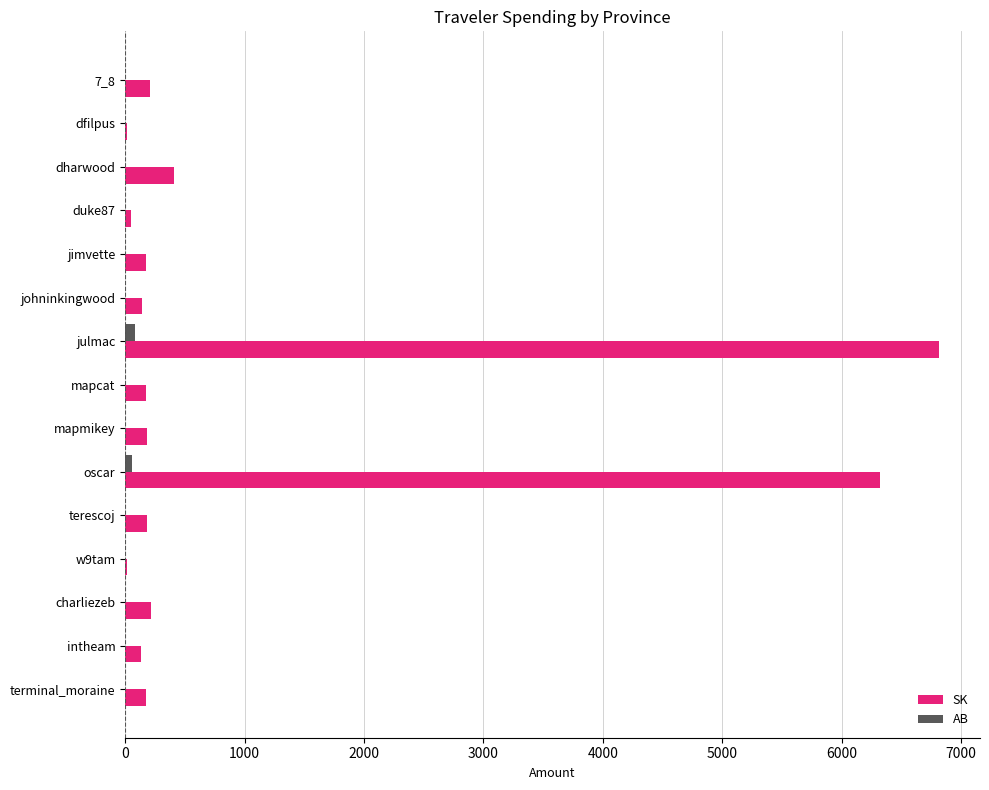

How many distinct data groups are displayed?

2